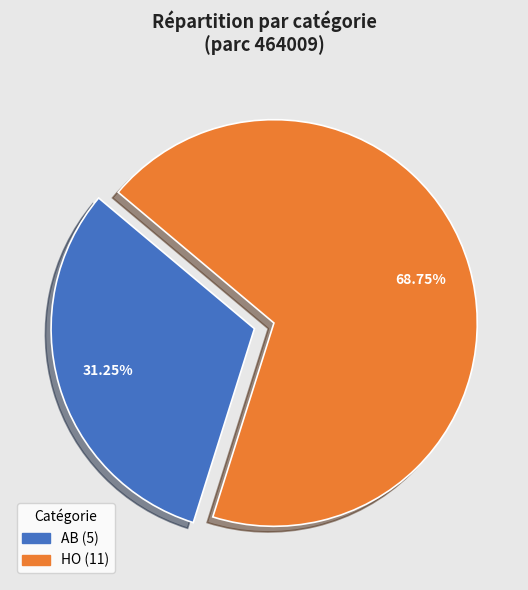

What is the smallest slice in the pie chart?

AB